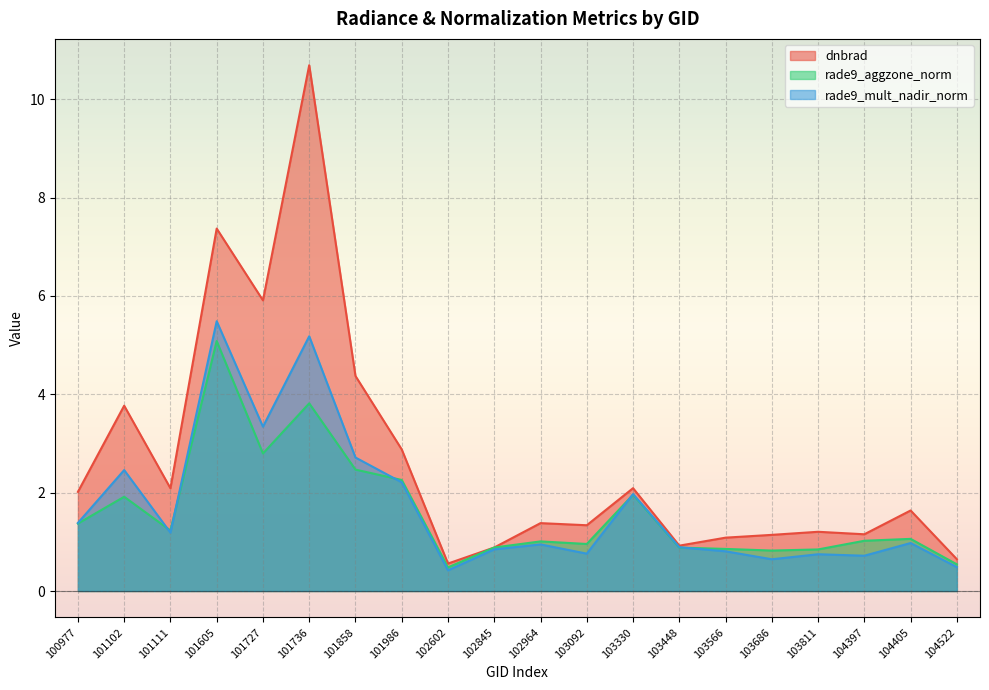

Where is the first local minimum for dnbrad?

101111